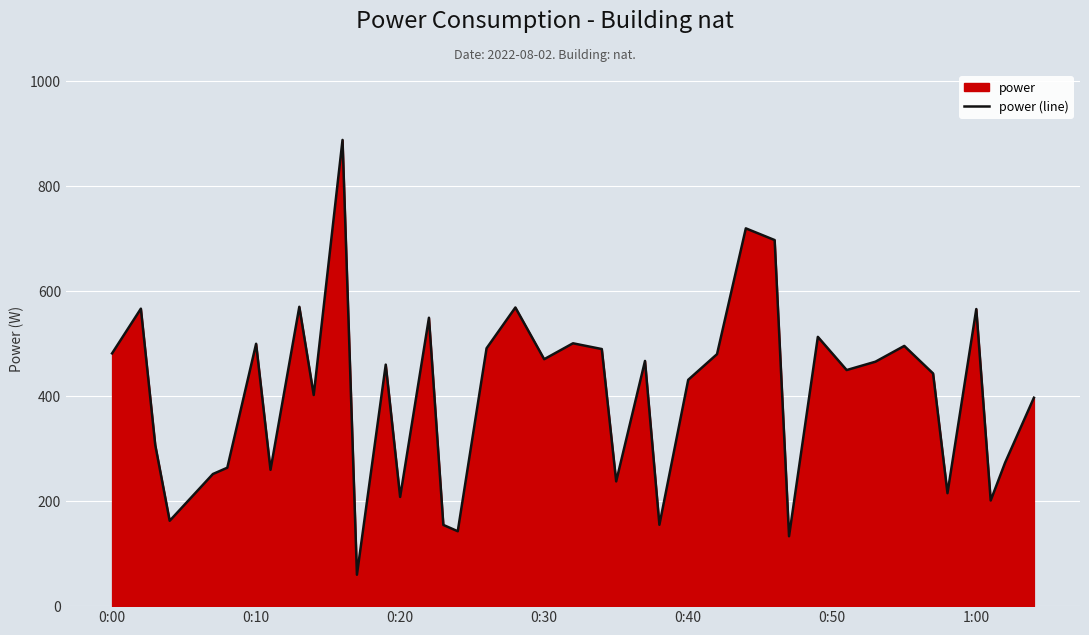

What is the smallest value displayed?

59.8